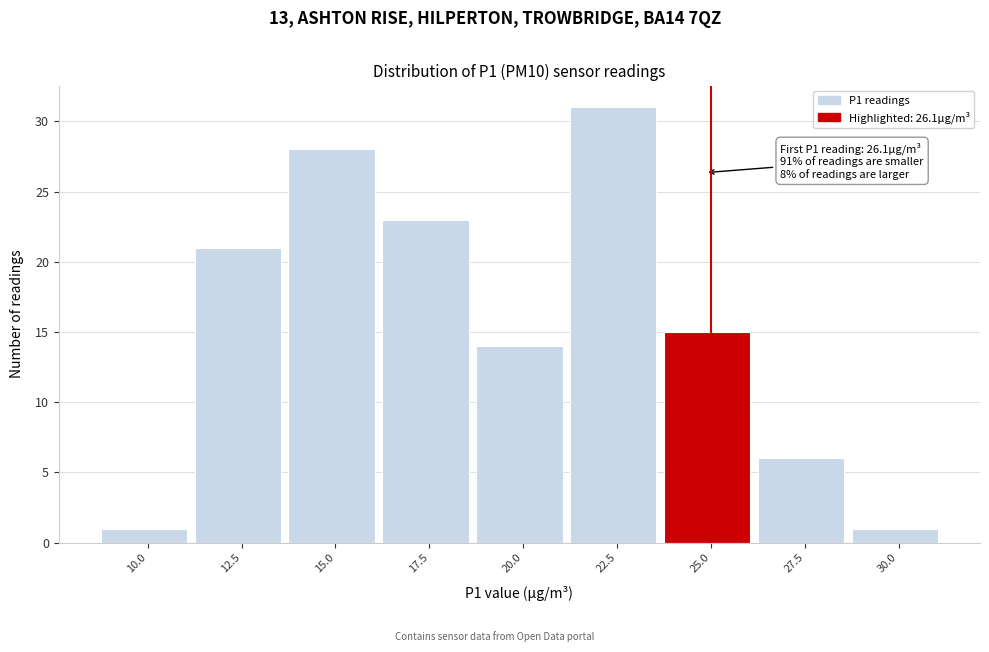

Reading left to right, transcribe all the data shown in this chart.

10.0=1	12.5=21	15.0=28	17.5=23	20.0=14	22.5=31	25.0=15	27.5=6	30.0=1